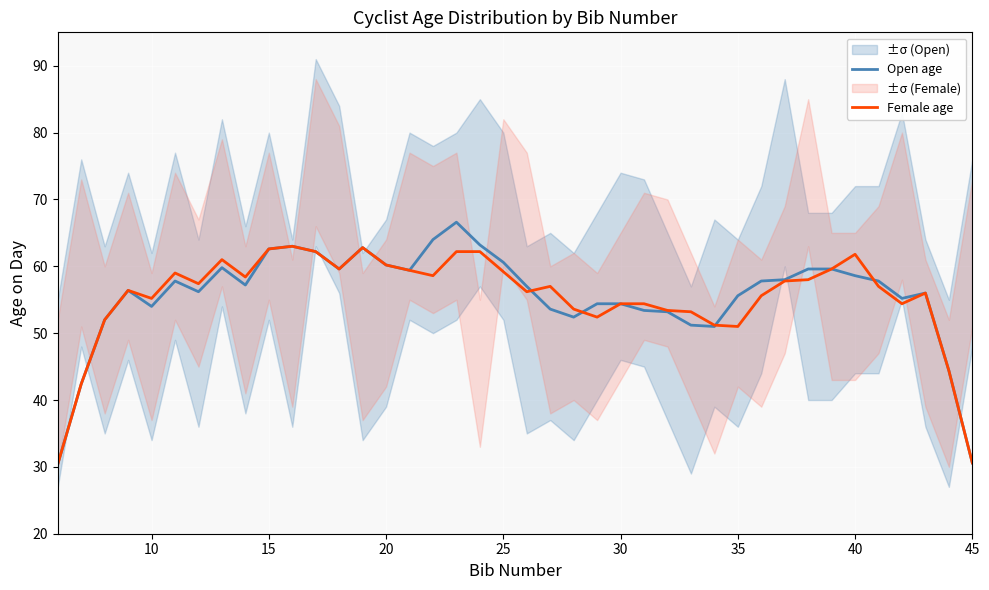

What is the highest value of the Open age series?

66.6